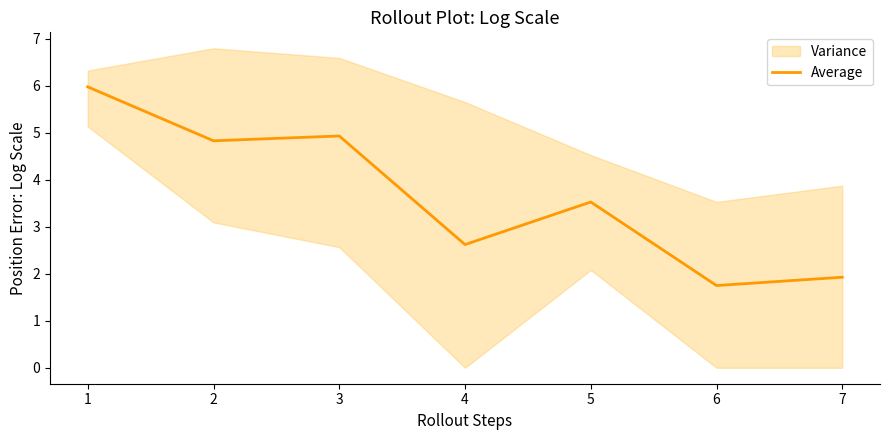

Count the values in the range 1 to 4.

4